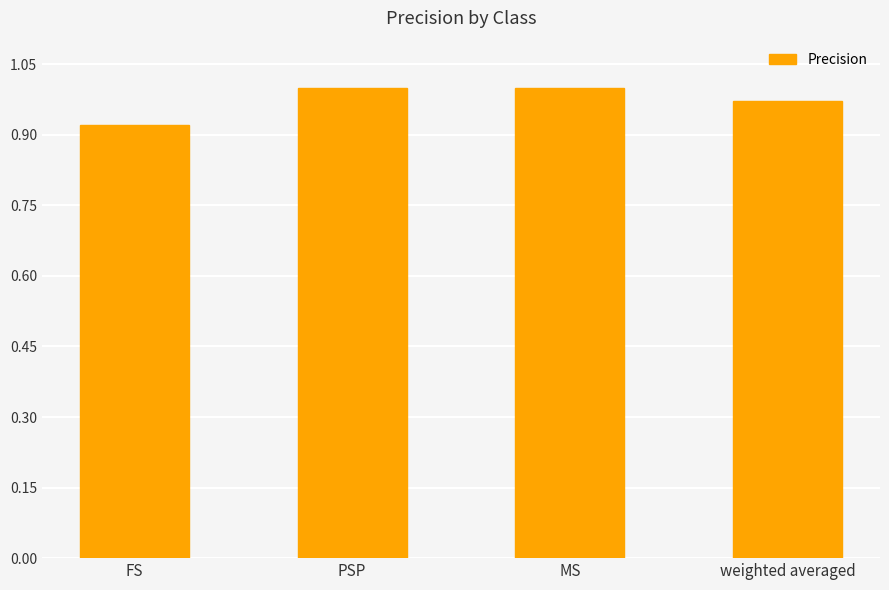

At which label is the value closest to 0?

FS